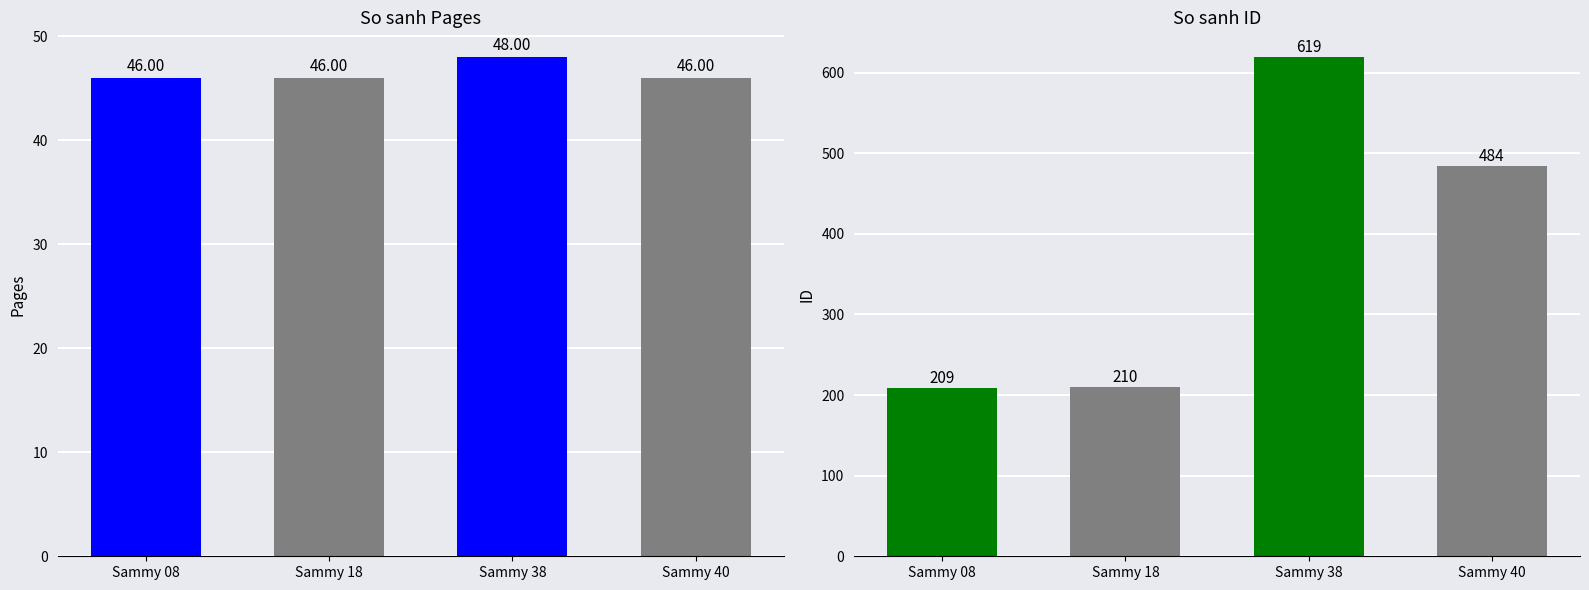

Which category has the lowest value in the pages series?

Sammy 08